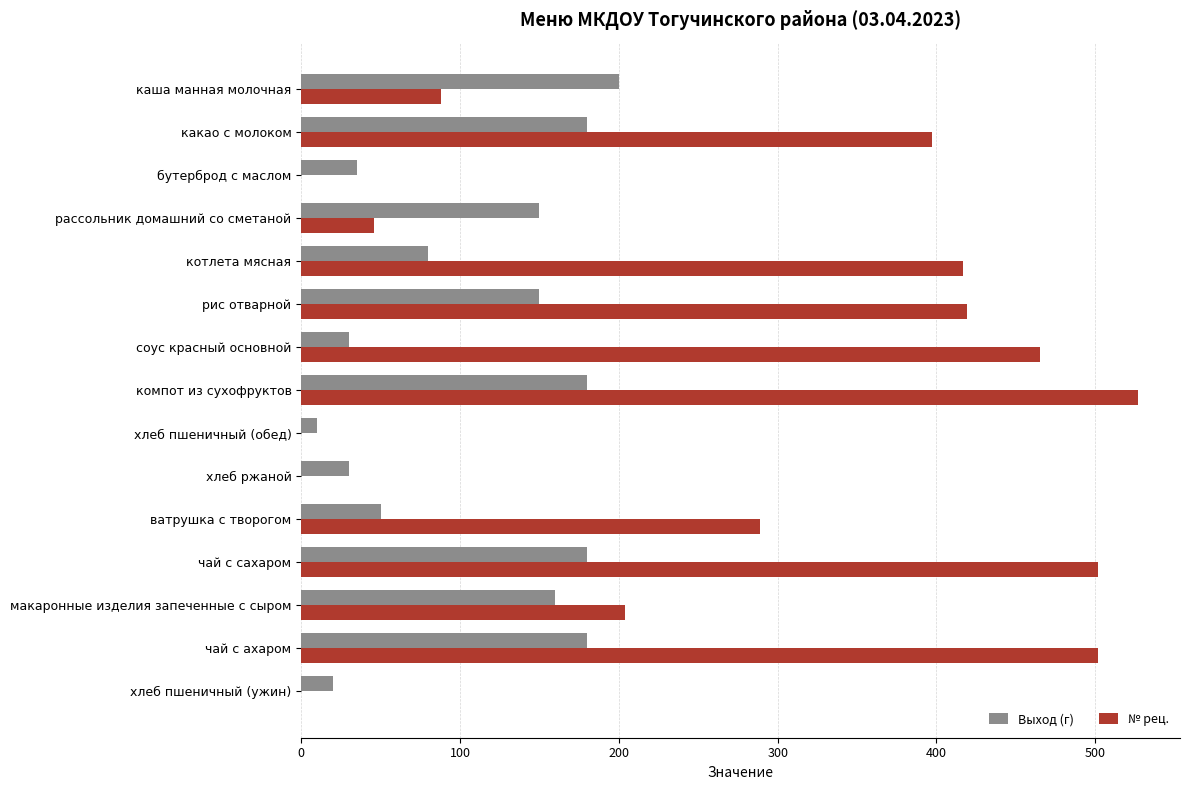

Which series has the largest total across all categories?

№ рец.